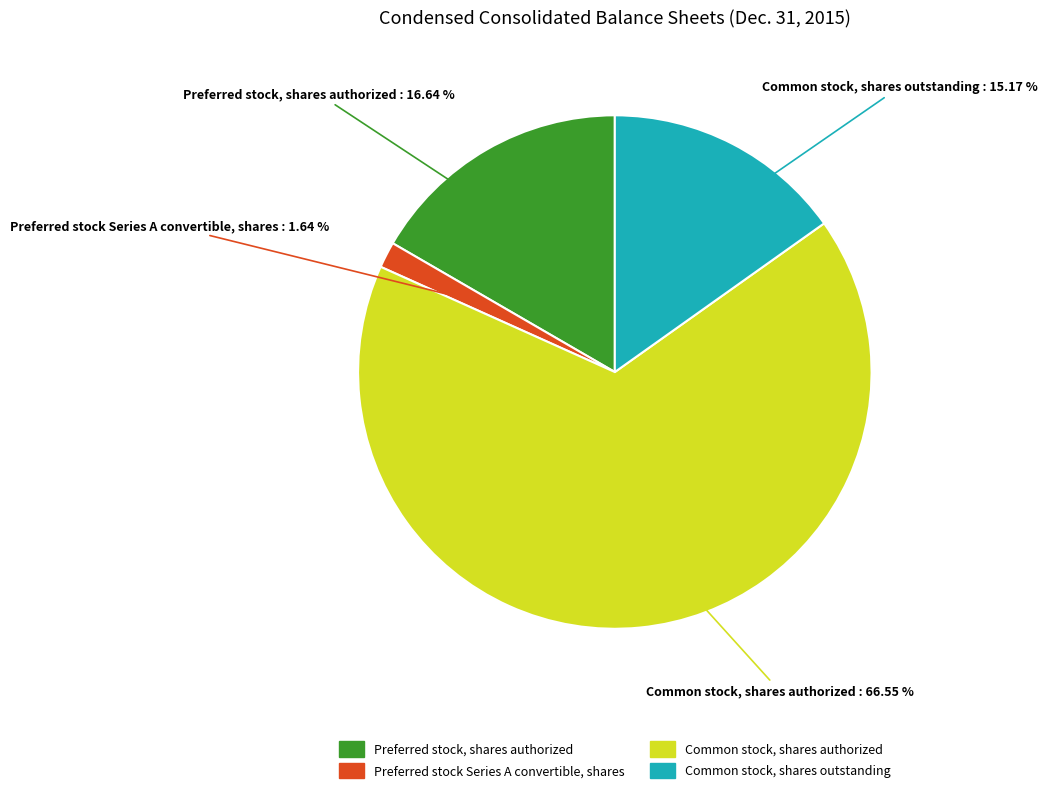

Which has a higher value, Preferred stock, shares authorized or Common stock, shares authorized?

Common stock, shares authorized